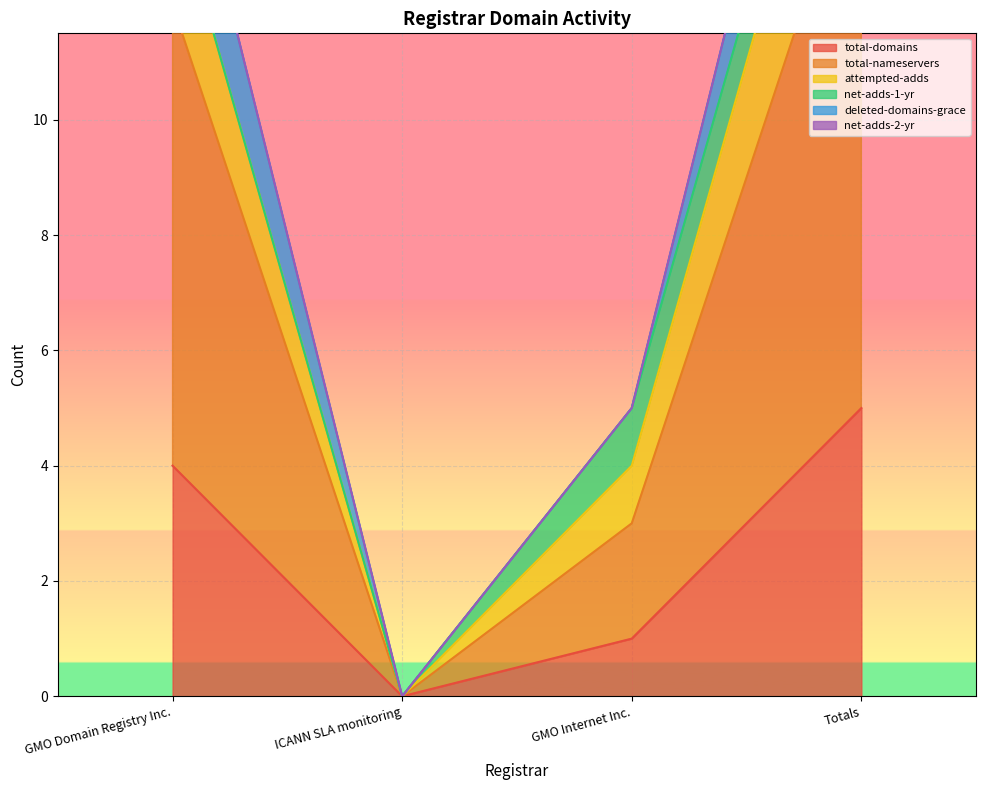

True or false: total-domains has more than 0 points higher than both neighbors.

False